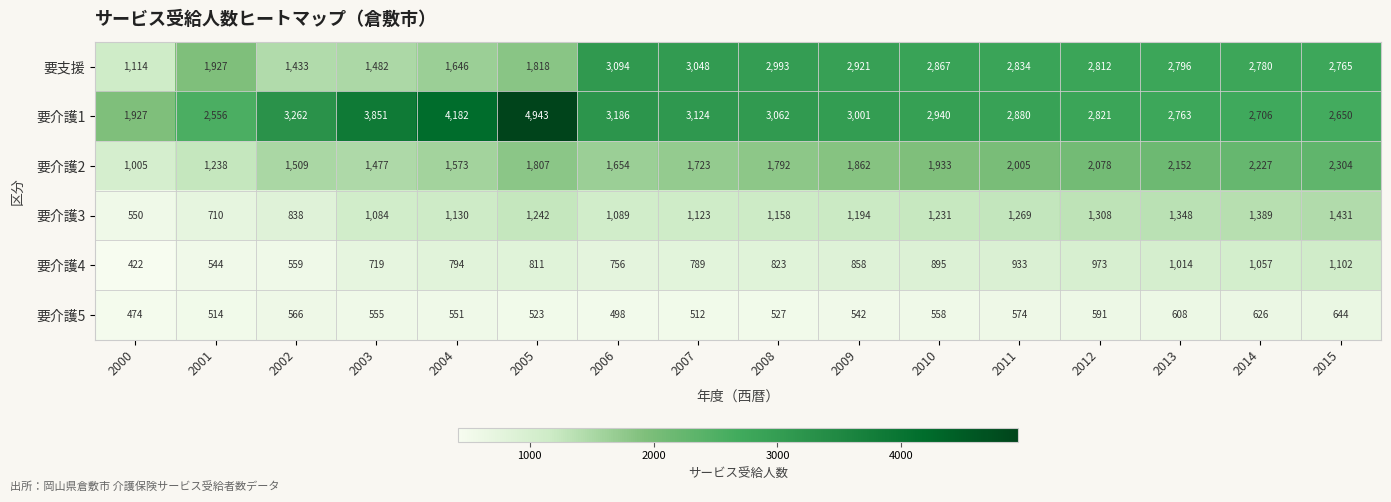

Which series has the largest total across all categories?

要介護1